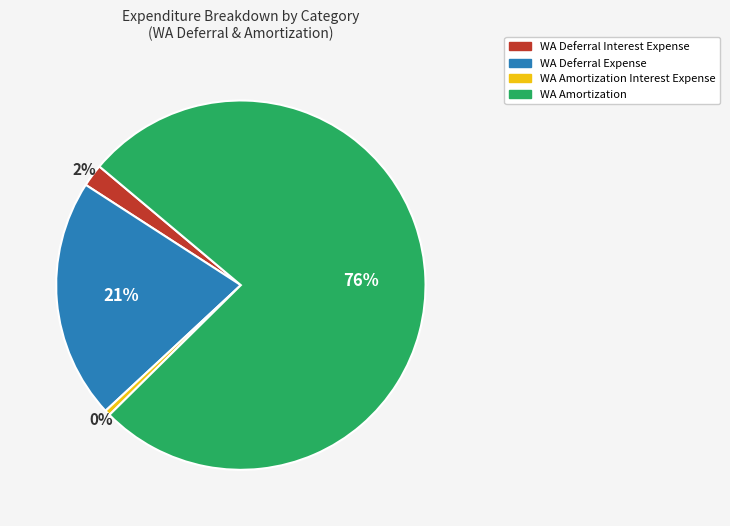

Does WA Amortization account for over 50% of the chart?

Yes